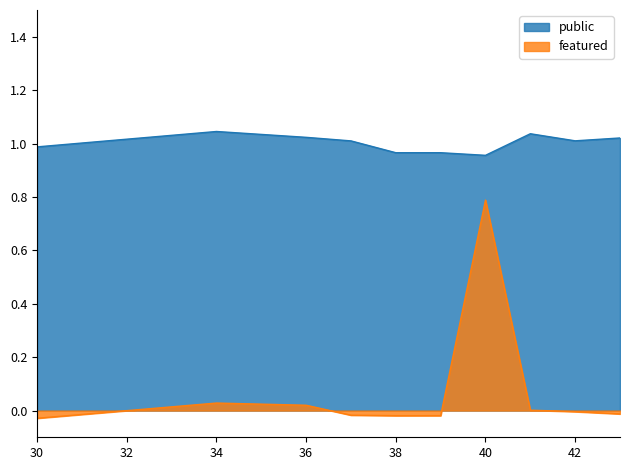

Reading right to left, extract all data points from this chart.

43=-0.0	42=-0.0	41=0.0	40=0.8	39=-0.0	38=-0.0	37=-0.0	36=0.0	34=0.0	30=-0.0